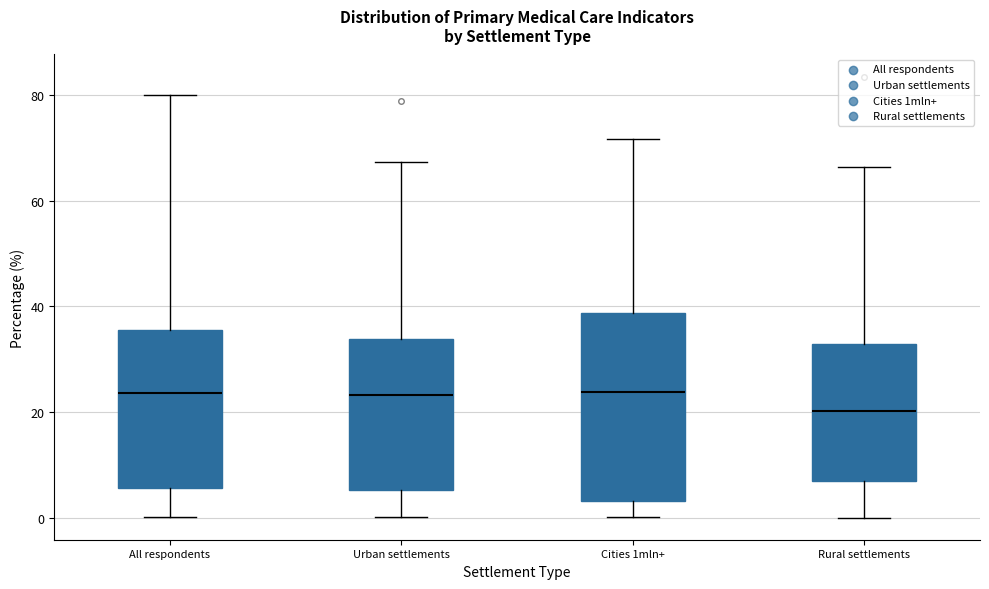

Reading left to right, transcribe this box plot: for each box, give where its median line is, the range the box spans, and where its two whiskers end, as read against the y-axis. The values are not printed on the chart, so give them approximately, as read against the axis.

All respondents: median 24, box 6 to 36, whiskers 0 to 80
Urban settlements: median 24, box 6 to 34, whiskers 0 to 68
Cities 1mln+: median 24, box 4 to 38, whiskers 0 to 72
Rural settlements: median 20, box 6 to 32, whiskers 0 to 66